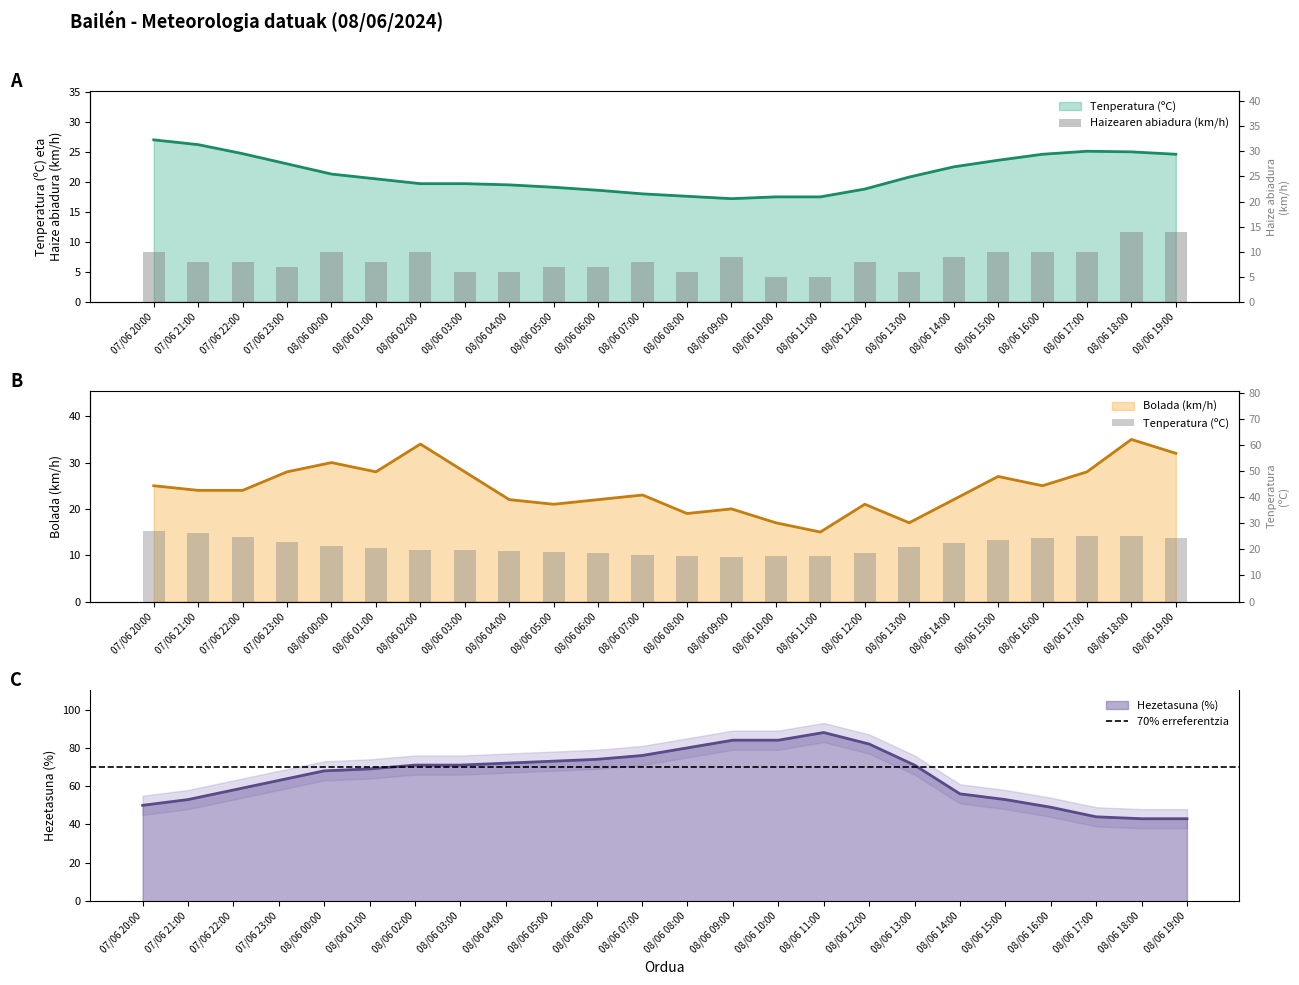

What position from the left is 08/06 13:00?

18